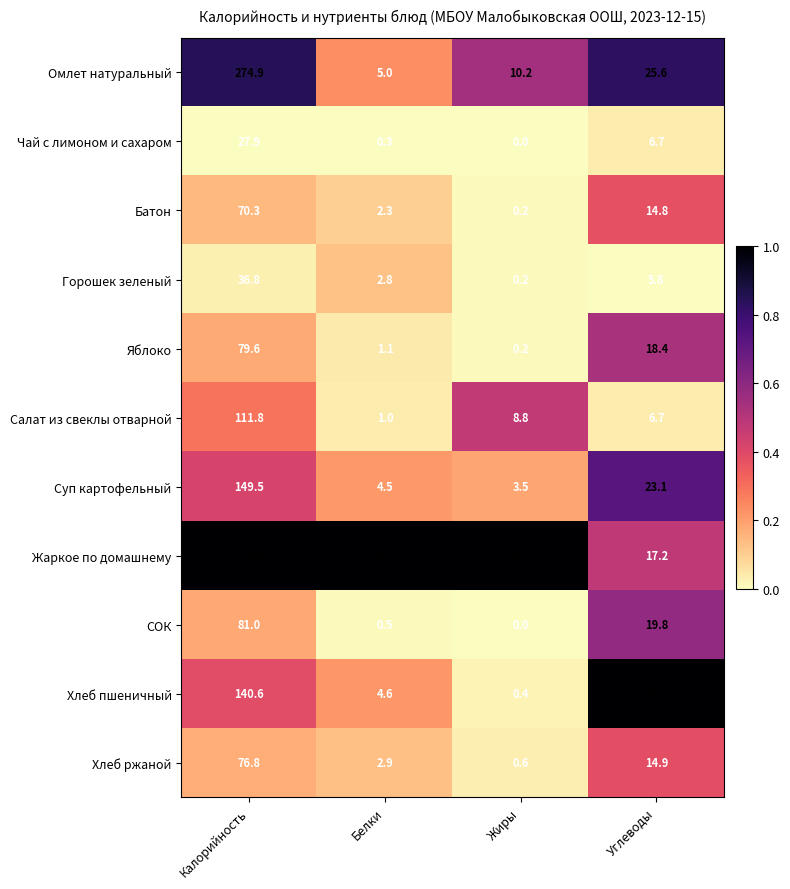

What is the sum of all Горошек зеленый values?

45.6